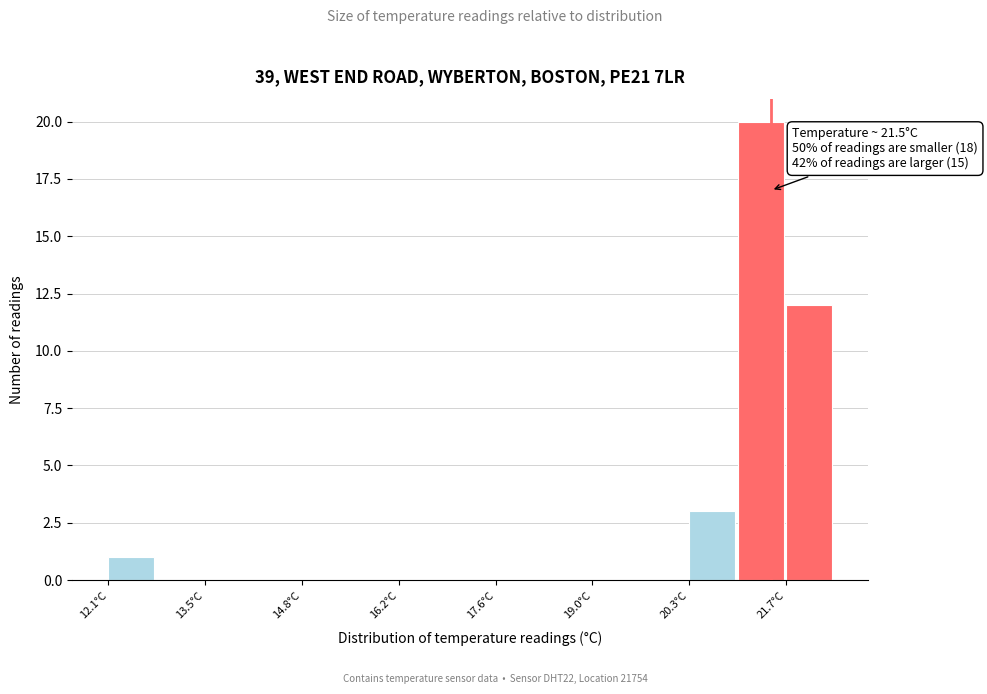

Around what value on the x-axis is the tallest bar? Give the approximate position of its centre, as read against the axis.

21.4